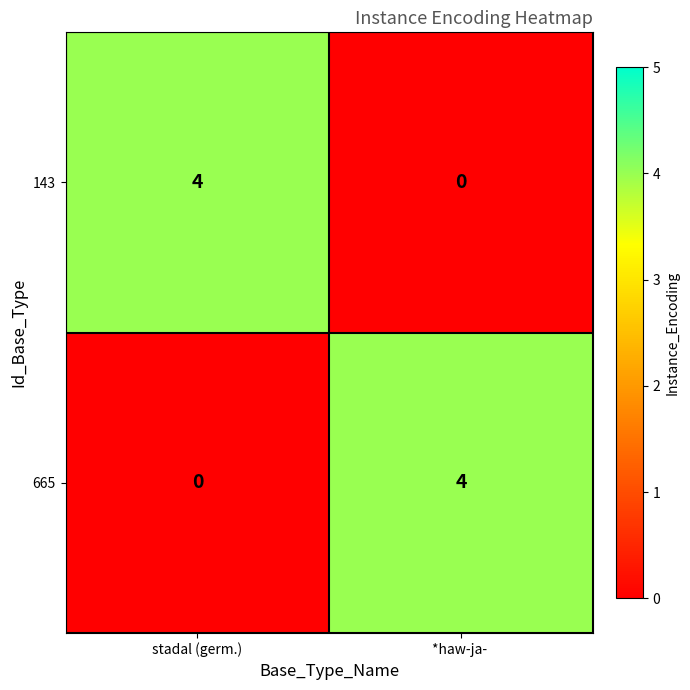

What is the difference between the highest and lowest values at *haw-ja- ?

4